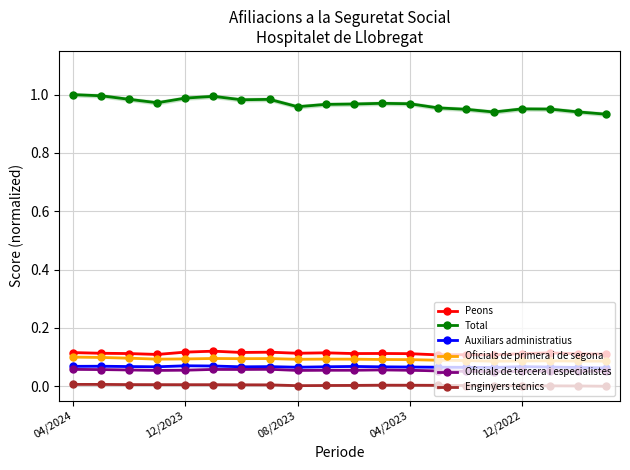

The Peons series shows 0.1 at 14. True or false?

True